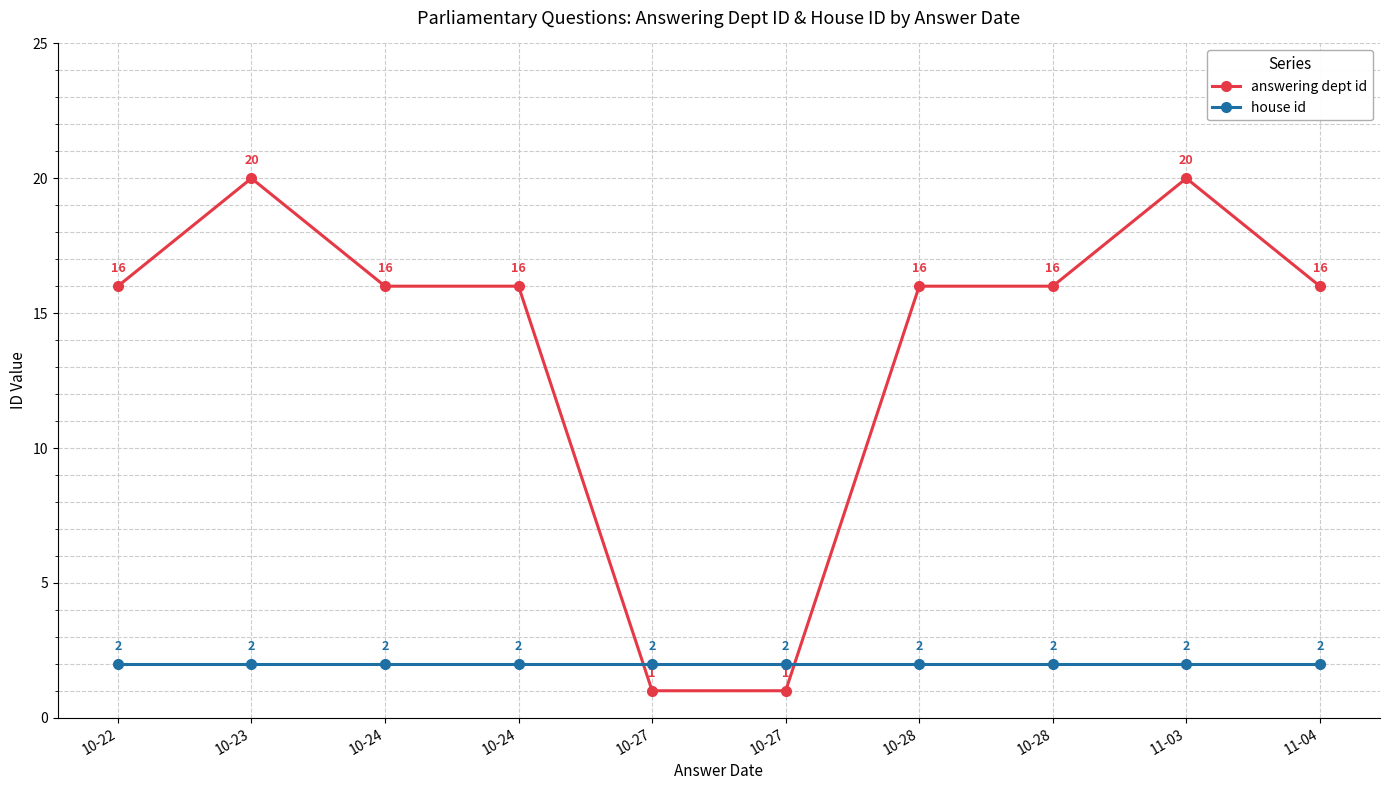

What is the minimum value for answering dept id?

1